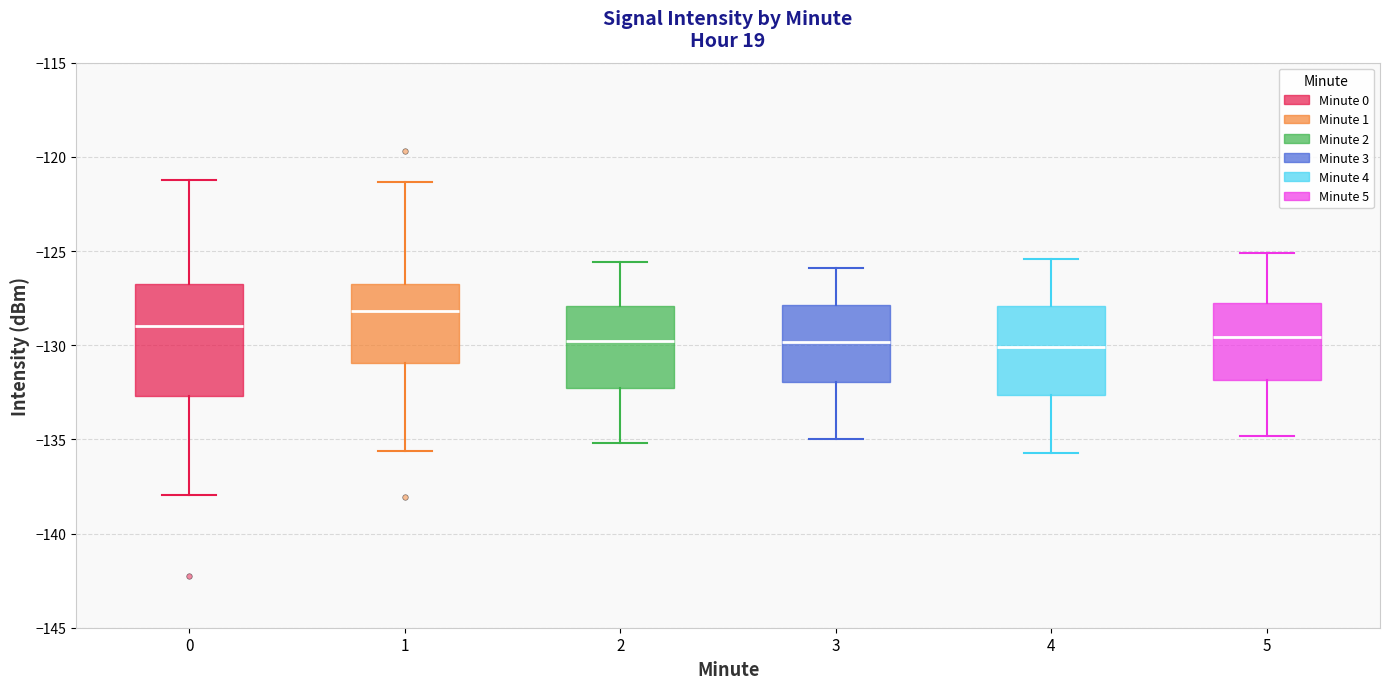

Which box has the highest median line?

1